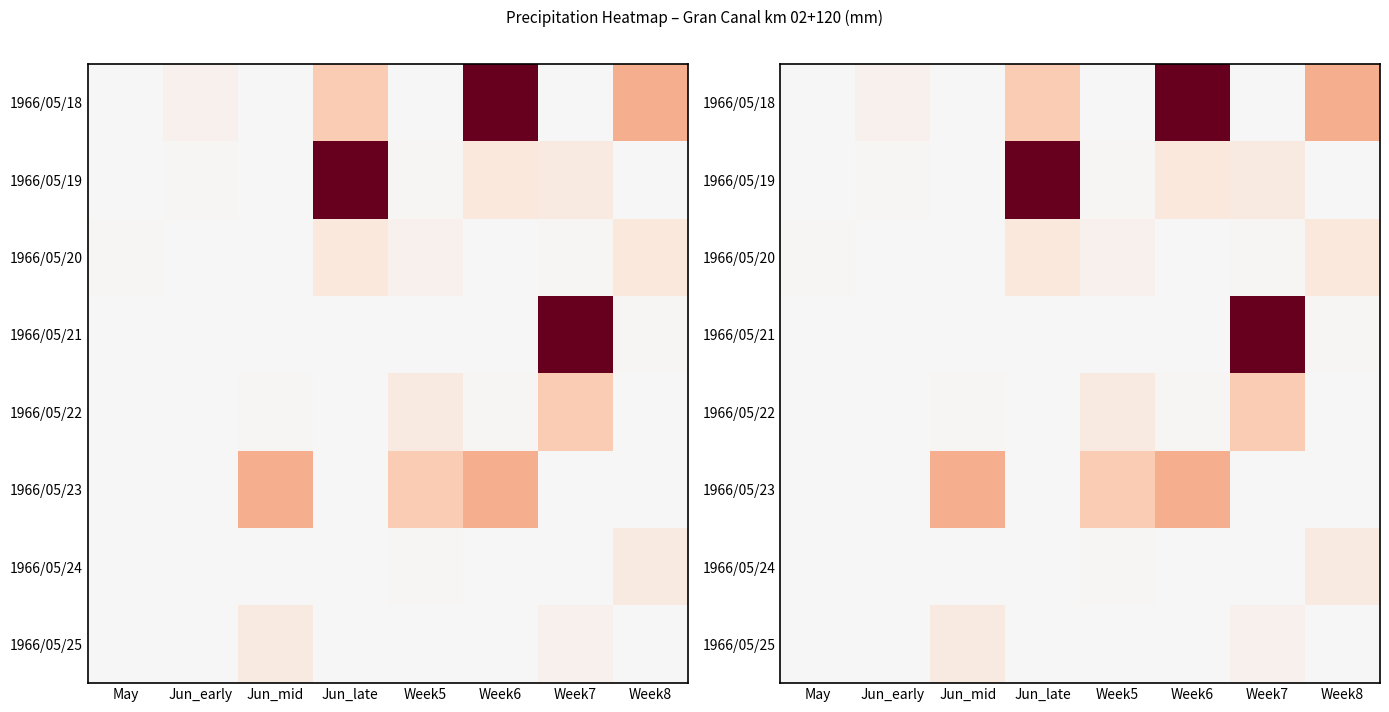

Rank the series by their maximum value, from lowest to highest.

1966/05/24, 1966/05/25, 1966/05/20, 1966/05/22, 1966/05/23, 1966/05/18, 1966/05/19, 1966/05/21